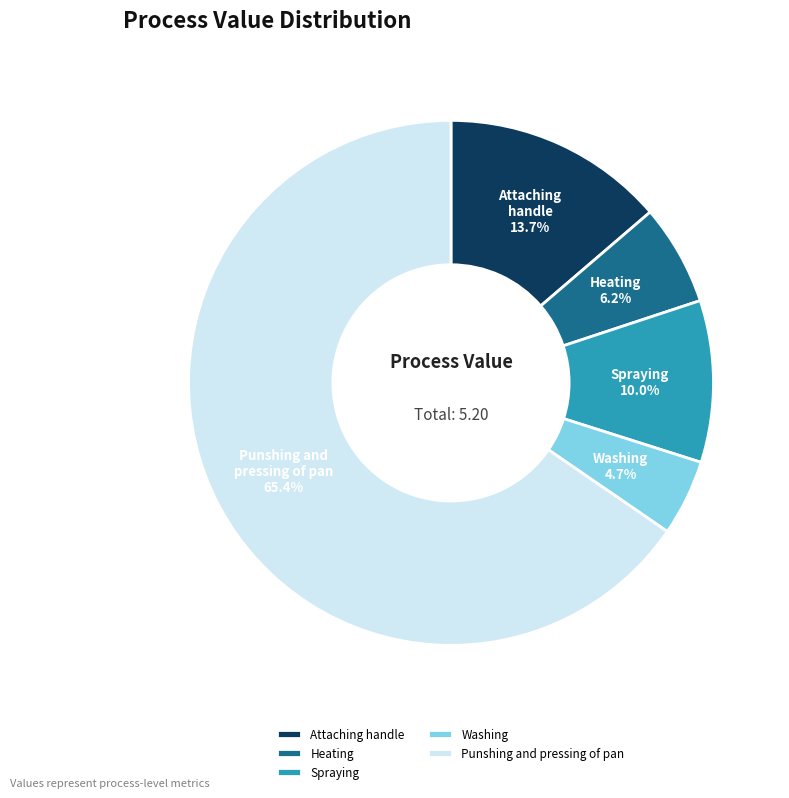

Count the number of slices in the pie.

5